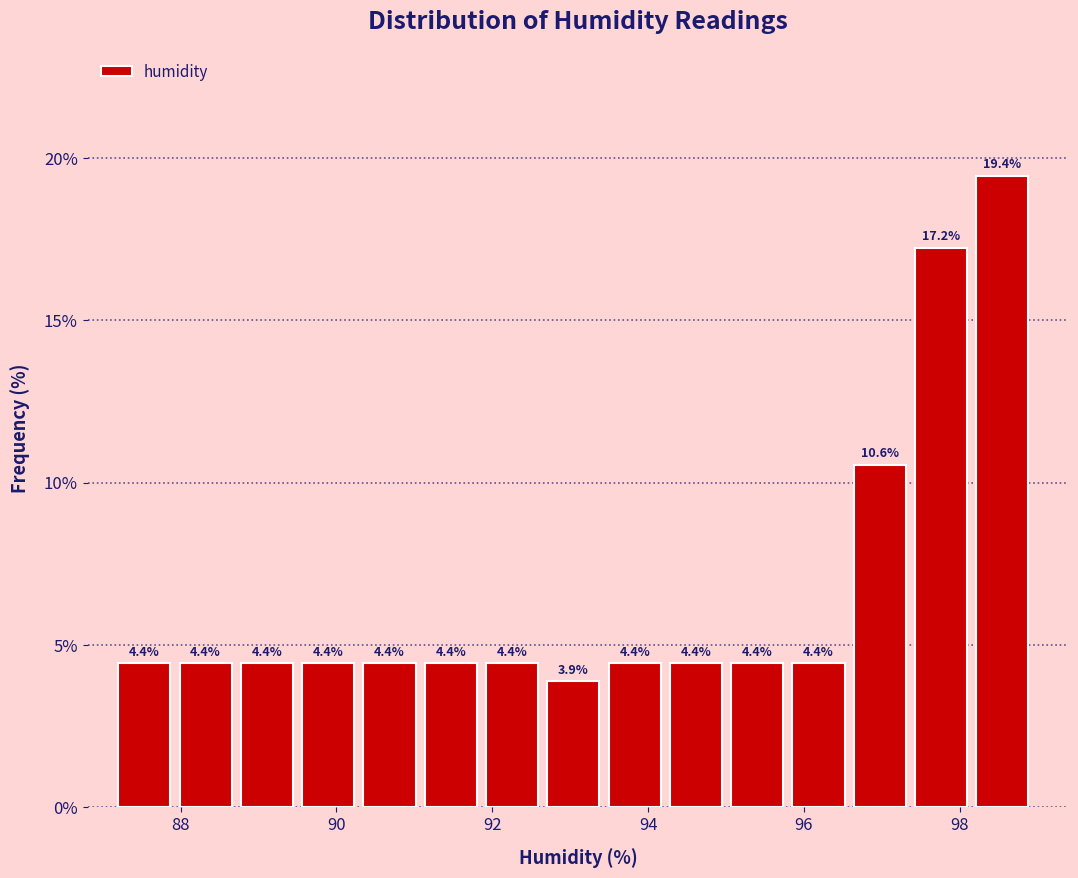

Read against the x-axis, roughly where is the centre of the tallest bar?

98.6